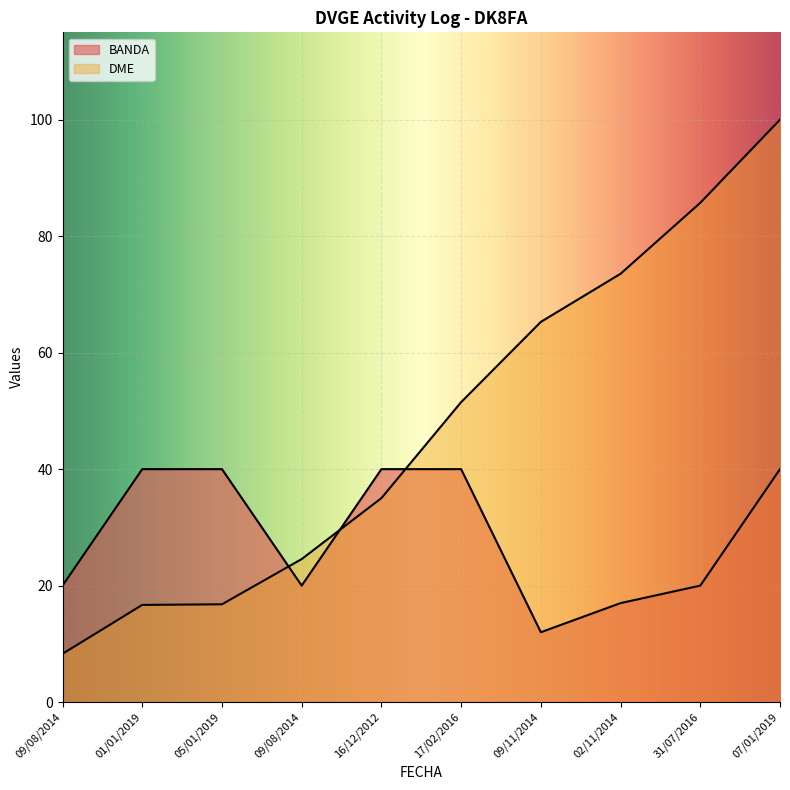

Which series changed the most between 09/08/2014 and 09/11/2014?

DME_numeric